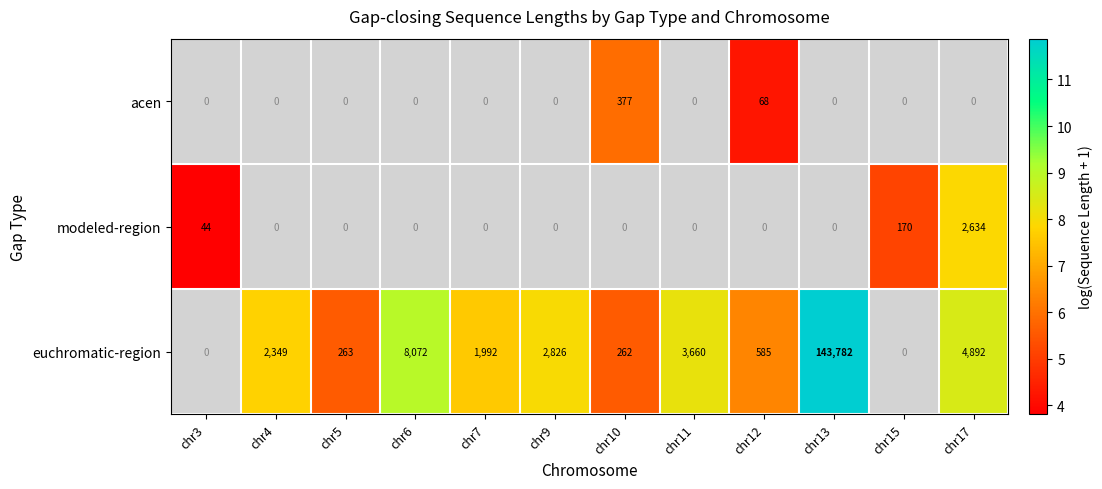

Is the value of euchromatic-region at chr11 greater than the value of acen at chr10?

Yes